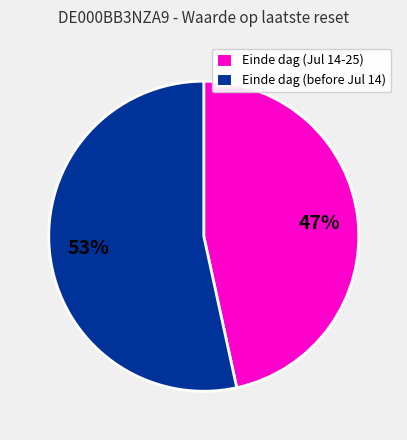

Is there a majority slice in this chart?

Yes